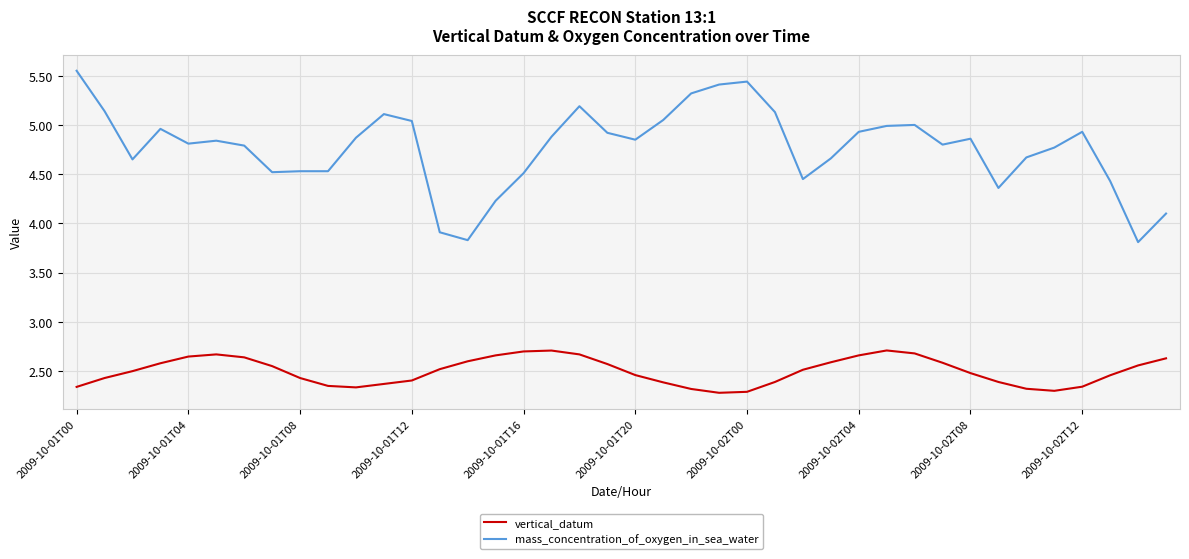

Rank the series by their average value, from lowest to highest.

vertical_datum, mass_concentration_of_oxygen_in_sea_water